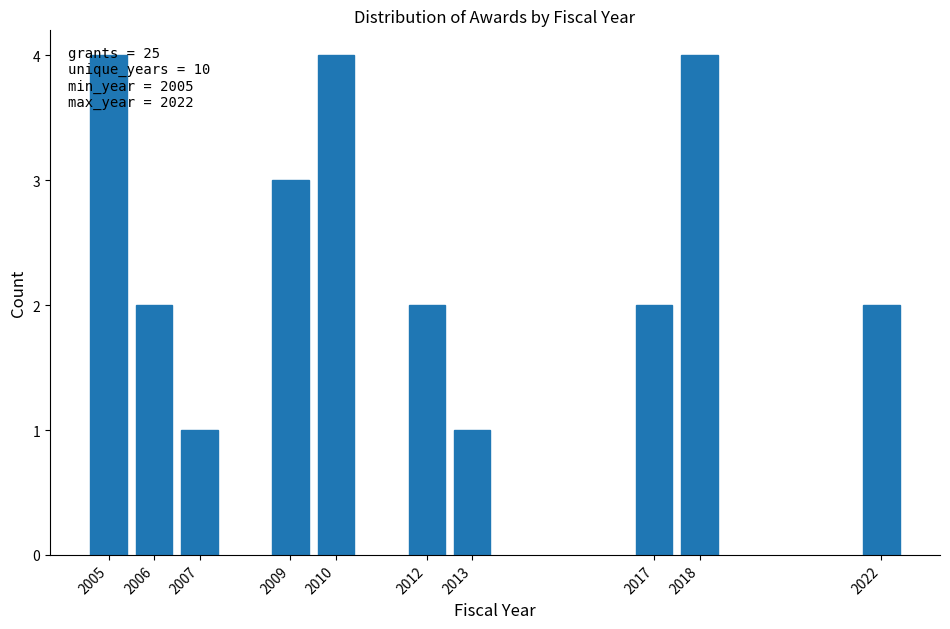

What is the greatest value displayed?

4